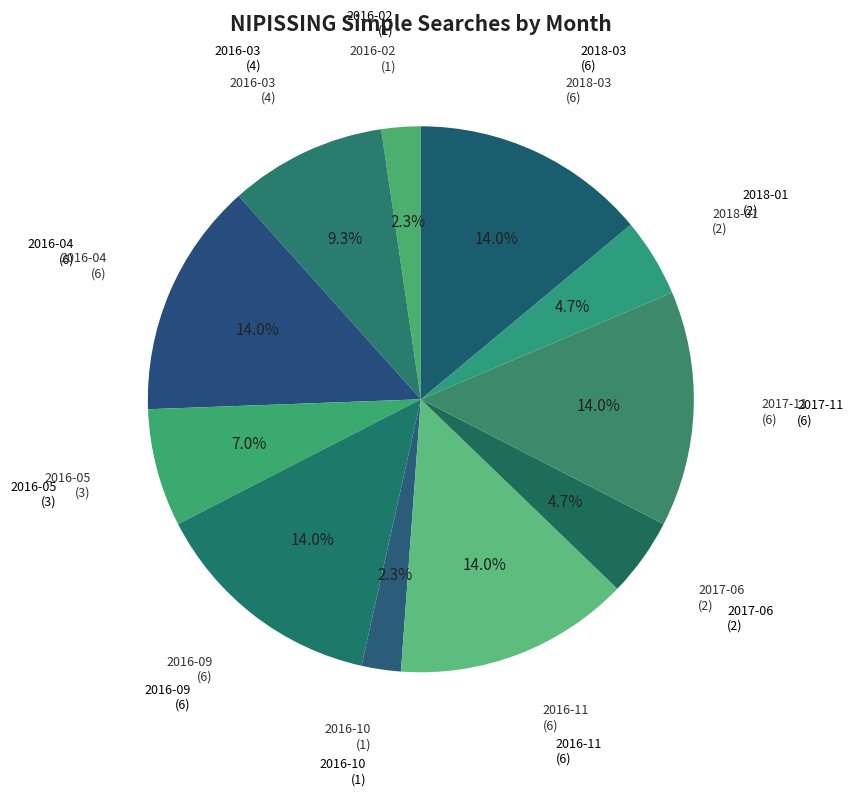

Count the number of slices in the pie.

11